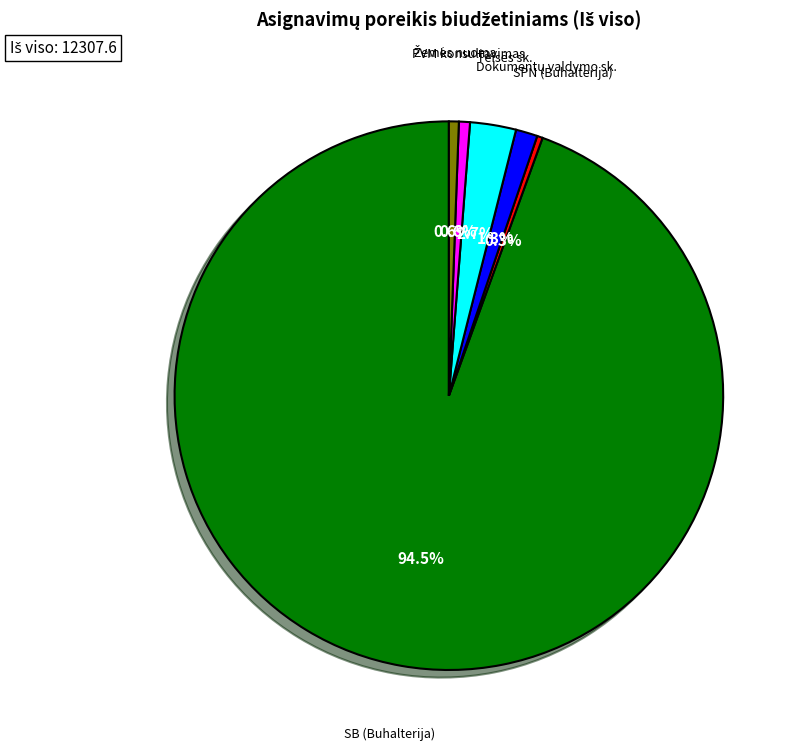

Which slice is the largest?

SB (Buhalterija)